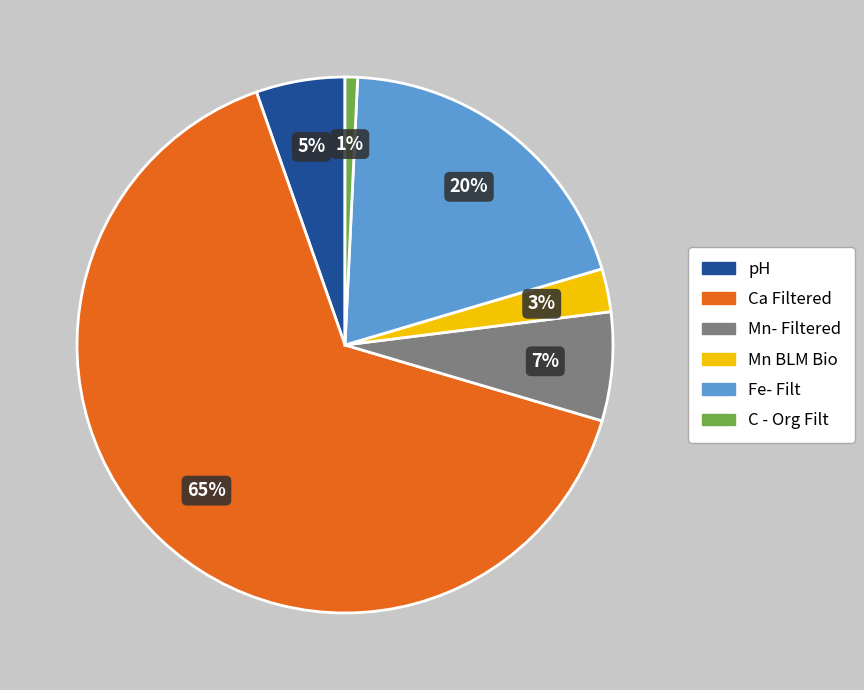

To the nearest percent, what portion does Mn- Filtered represent?

7%